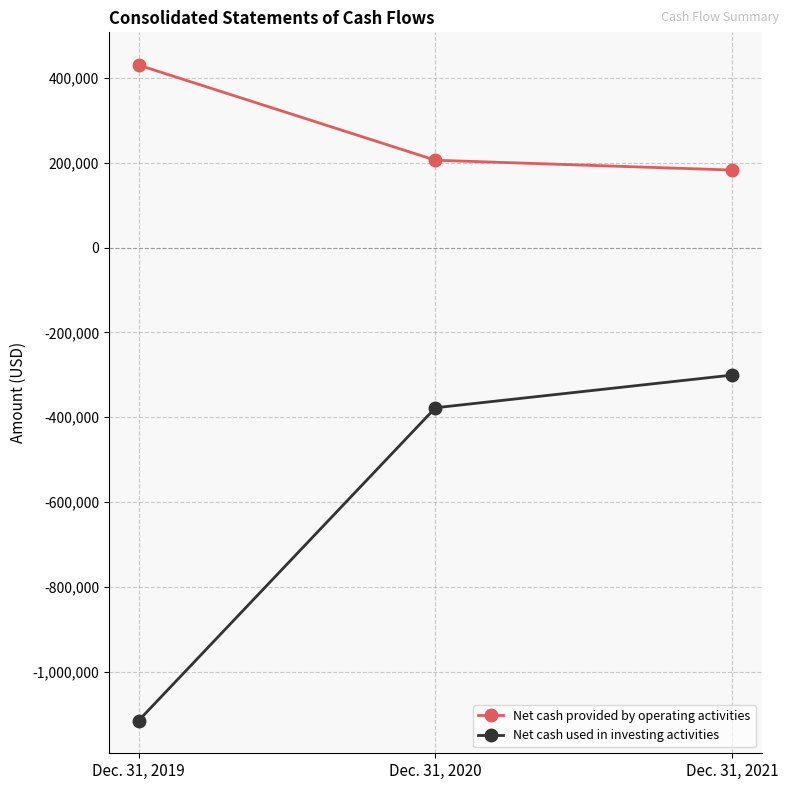

What is the sum of all Net cash provided by operating activities values?

818578